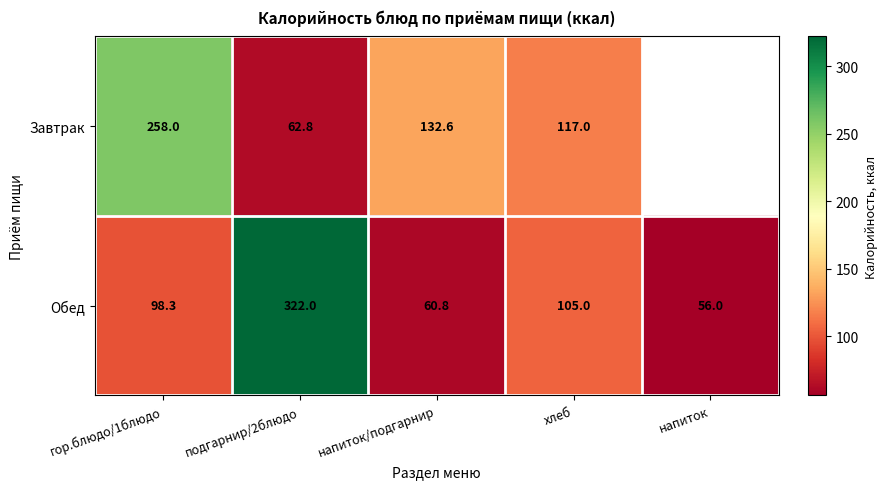

List the labels in order of Обед value, smallest first.

напиток, напиток/подгарнир, гор.блюдо/1блюдо, хлеб, подгарнир/2блюдо